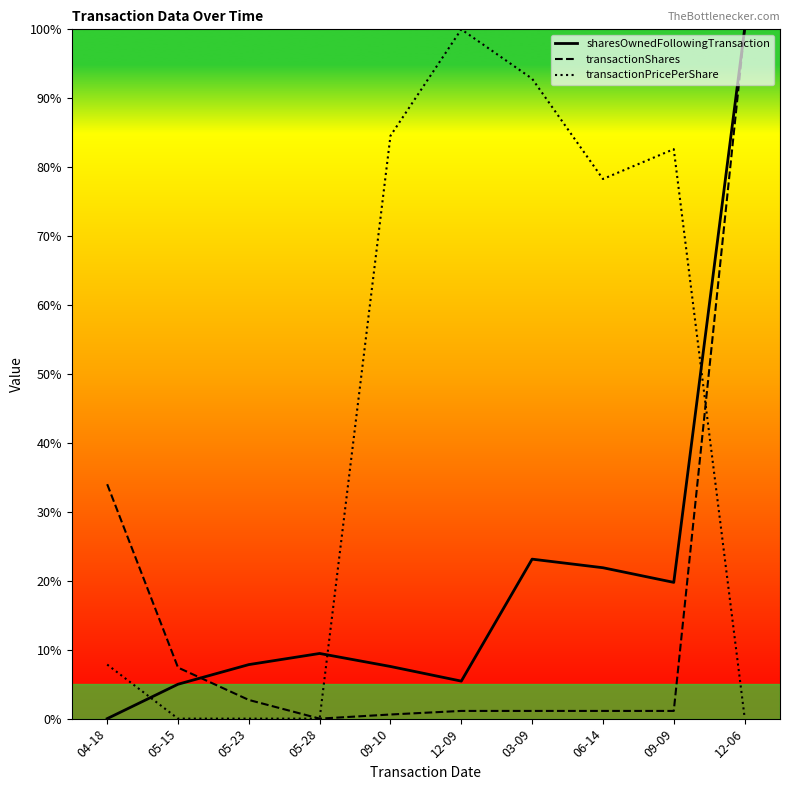

Read the transactionShares value at 09-09.

1.1